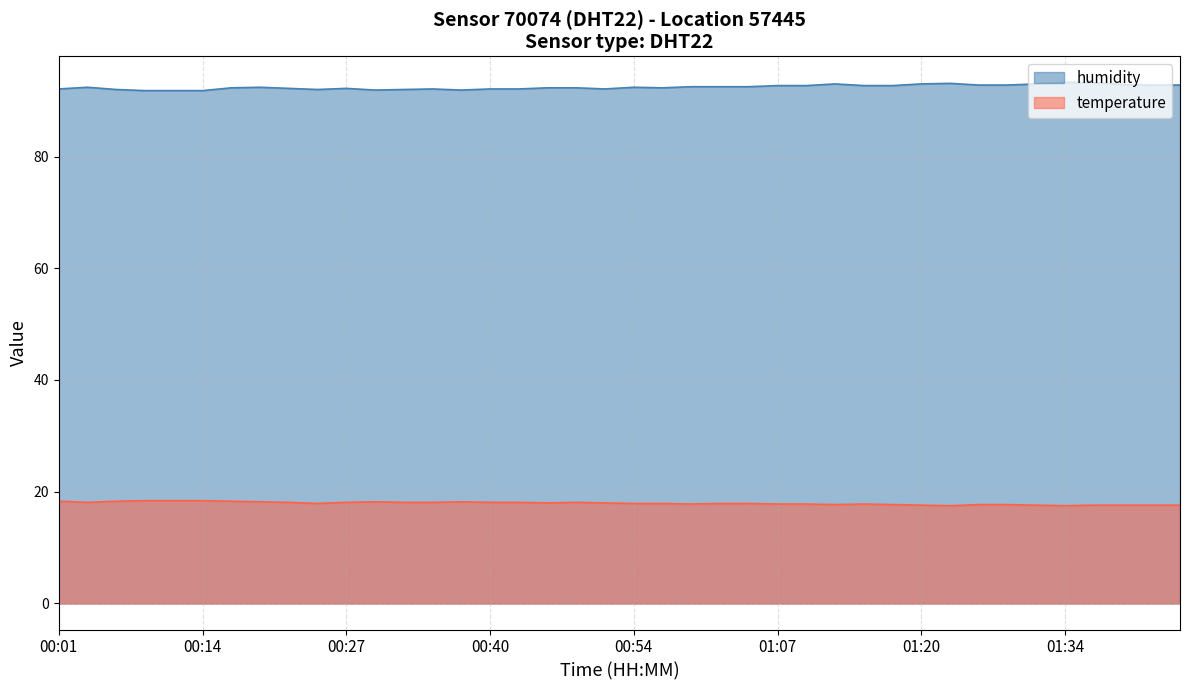

What is the approximate value of temperature at 2022-09-09T01:15:37?

17.8